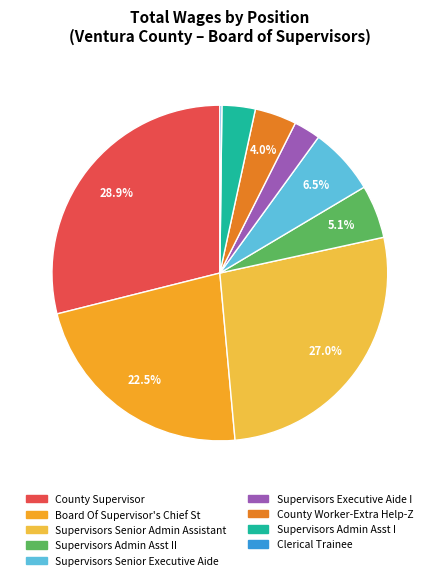

To the nearest percent, what is the average slice percentage?

11%